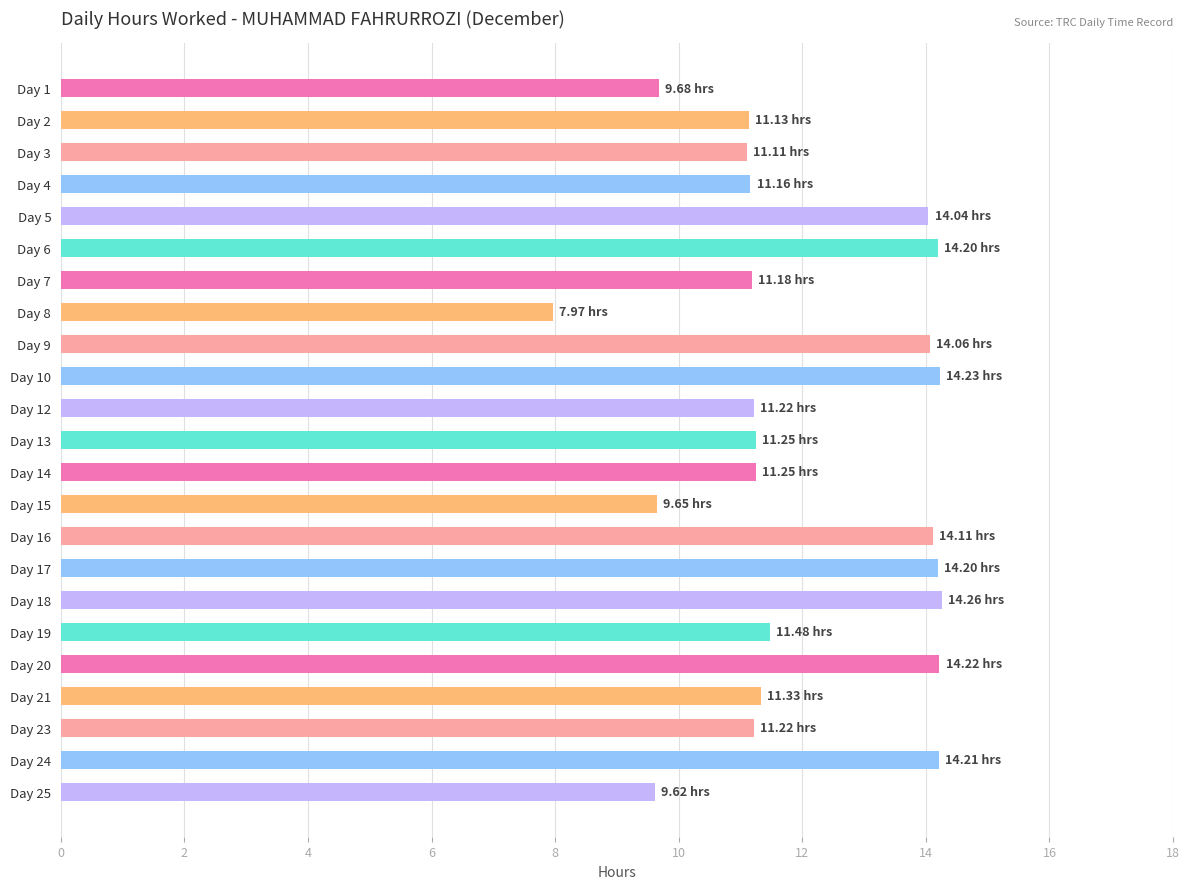

What is the change in value from Day 18 to Day 23?

-3.0